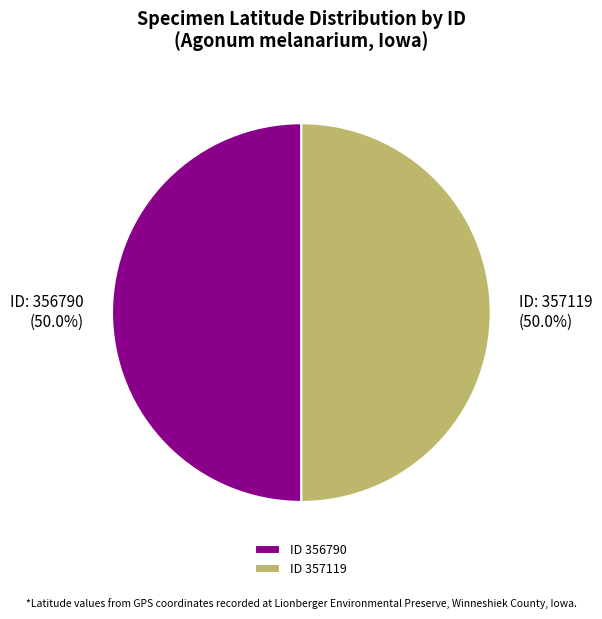

How many segments does this pie chart have?

2